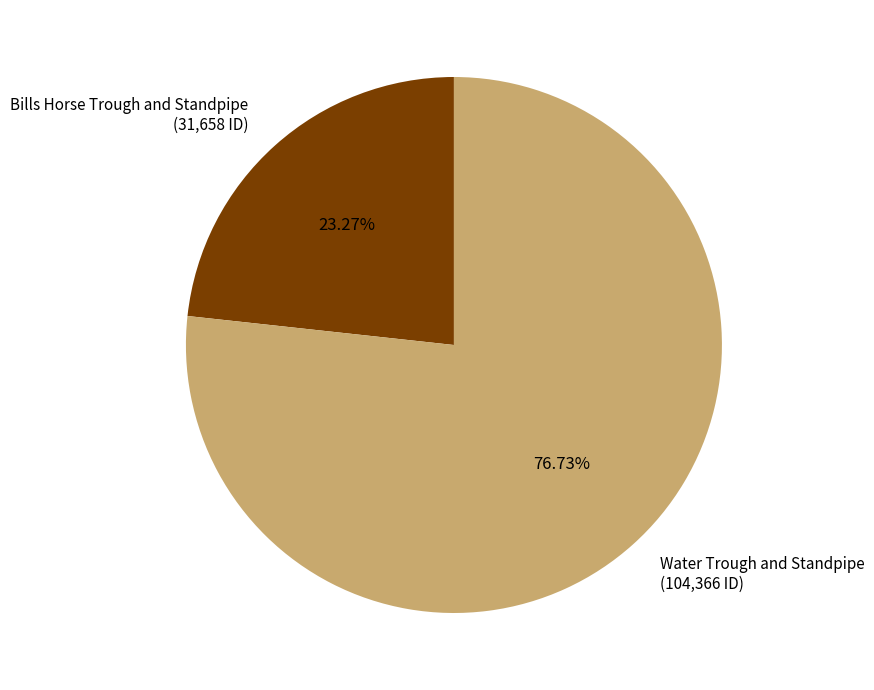

Is there a majority slice in this chart?

Yes